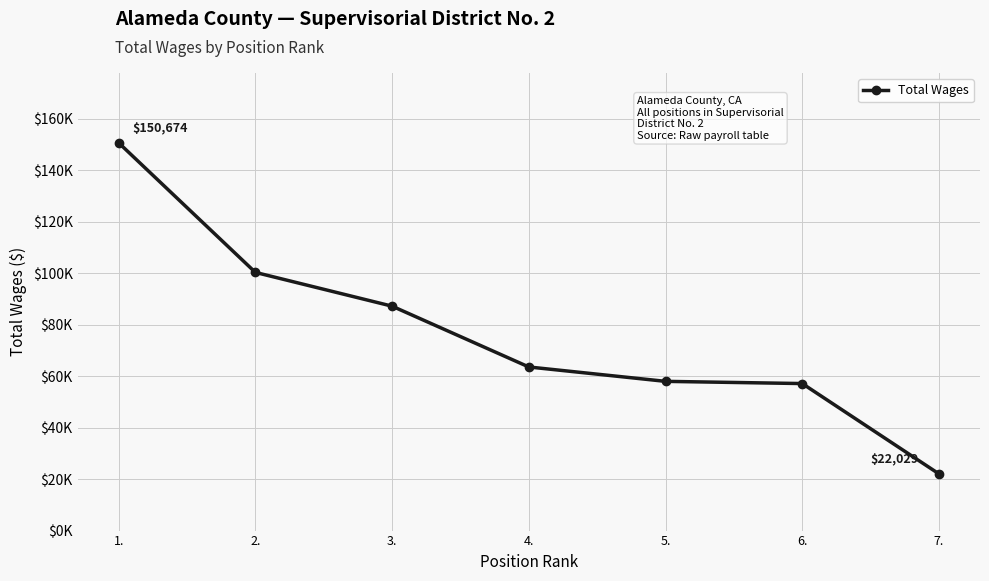

At which category does the chart reach its peak across all series?

1.